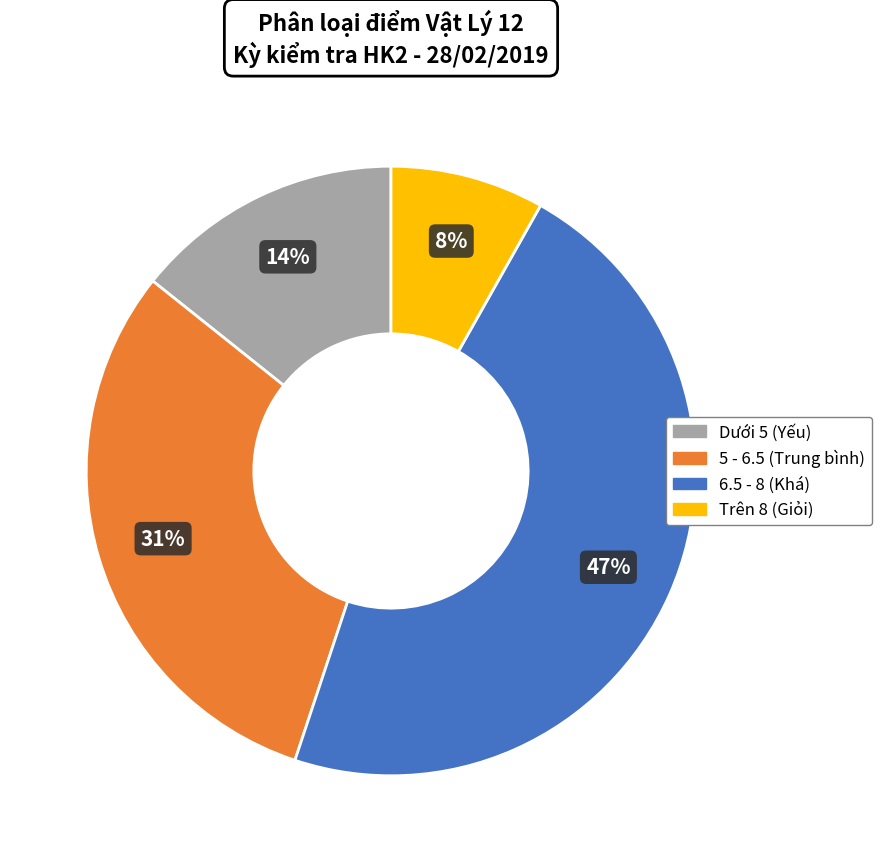

Rank the categories by value from highest to lowest.

6.5 - 8 (Khá), 5 - 6.5 (Trung bình), Dưới 5 (Yếu), Trên 8 (Giỏi)